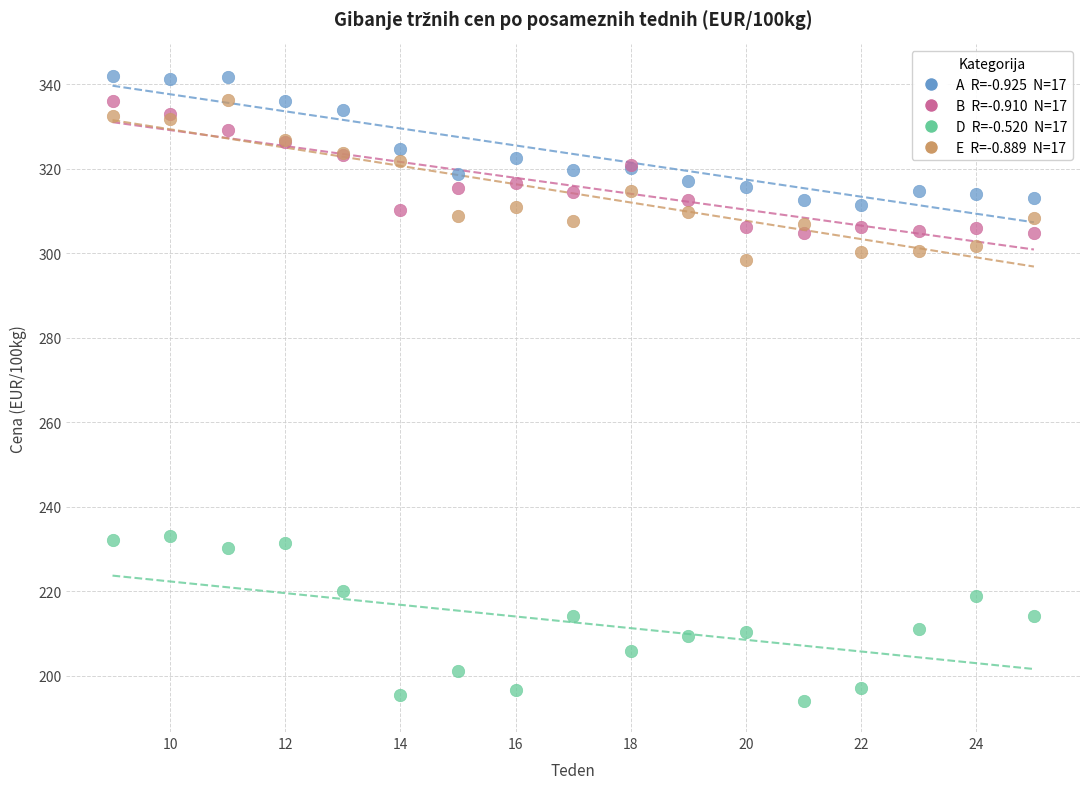

Across all series, what Y value is closest to 268?

298.3